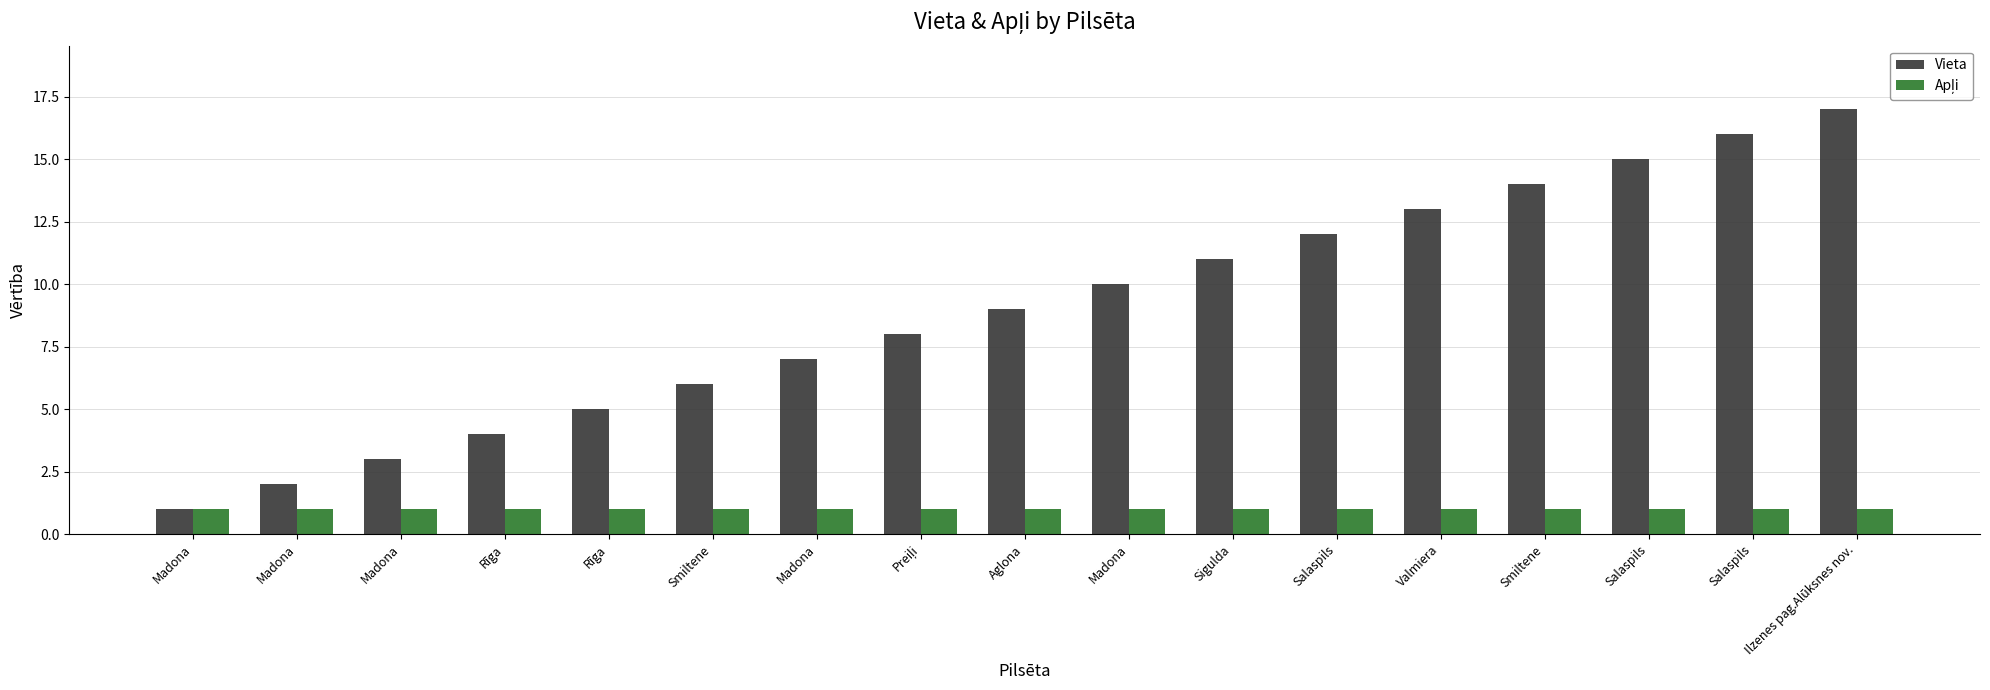

Count the number of categories in the chart.

17